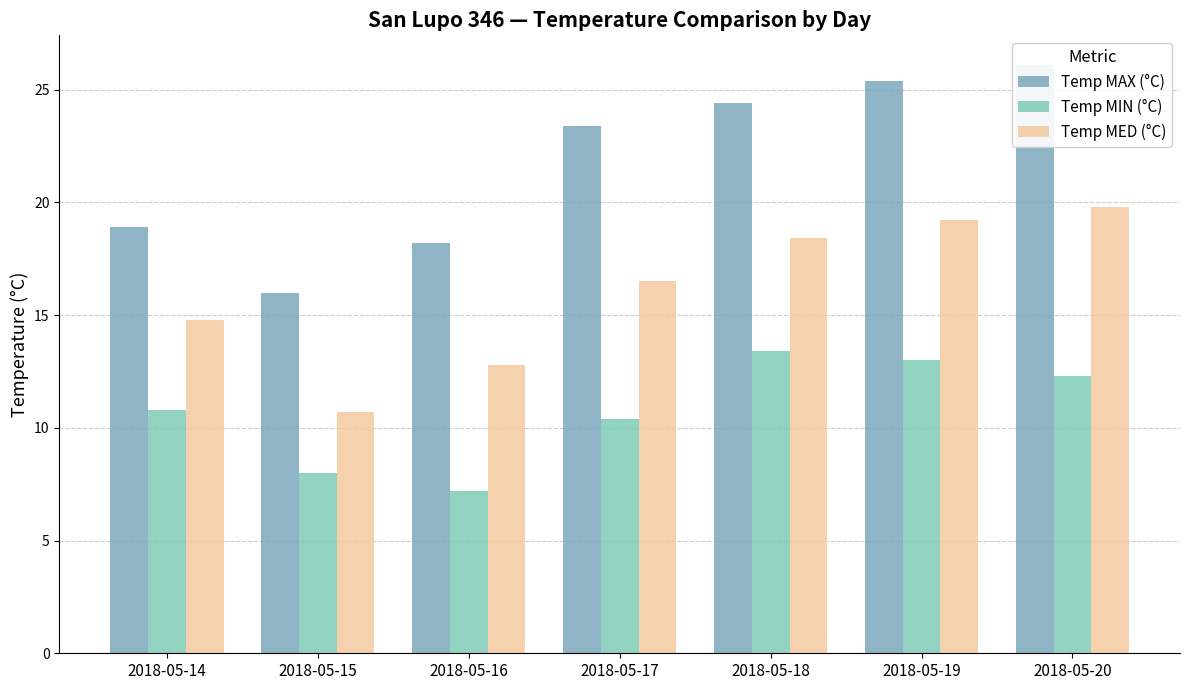

What is the value of the Temp MIN (°C) bar at the 4th from the left?

10.4